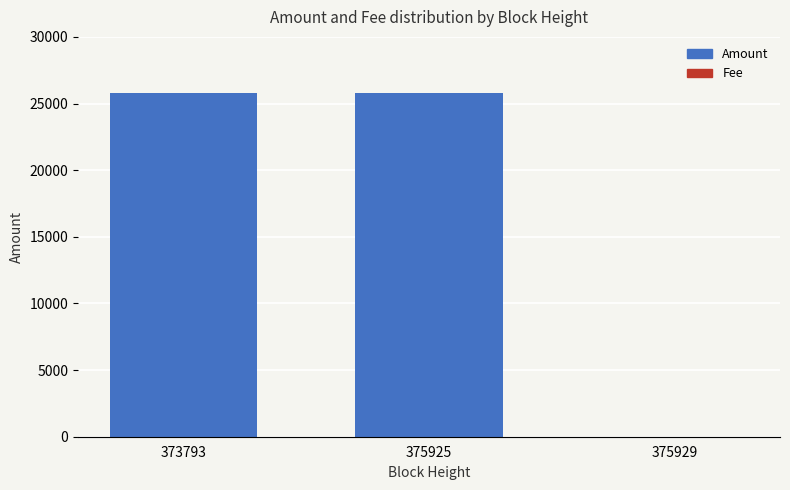

The Amount series shows 2 at 375929. True or false?

False